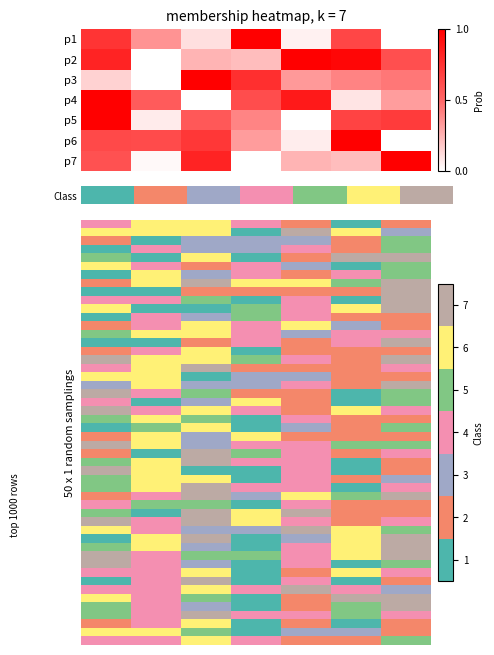

What is the spread (max minus min) of values at 5?

0.9